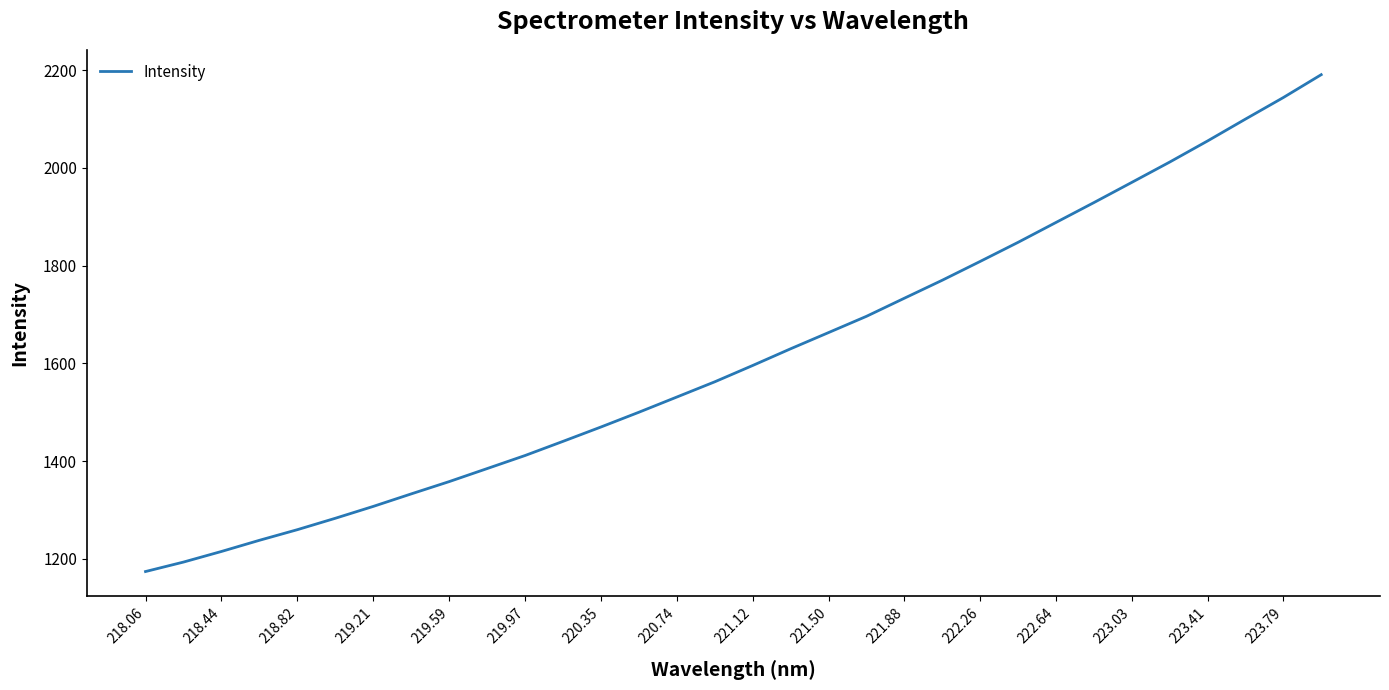

What is the difference between the maximum and minimum values?

1016.8